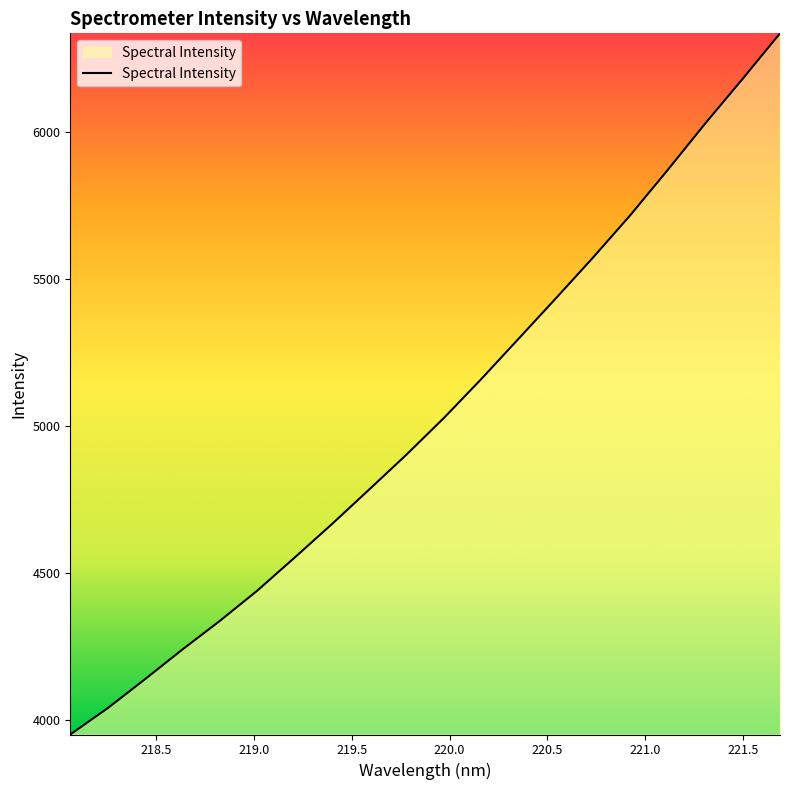

How many distinct data groups are displayed?

1